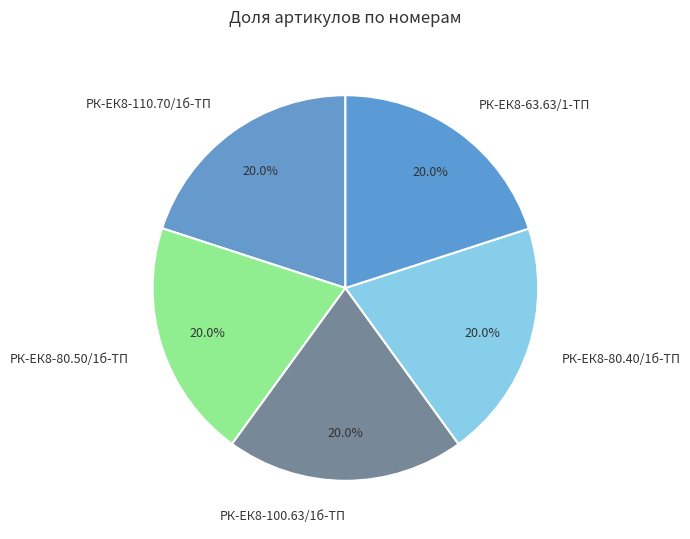

To the nearest percent, what is the average slice percentage?

20%